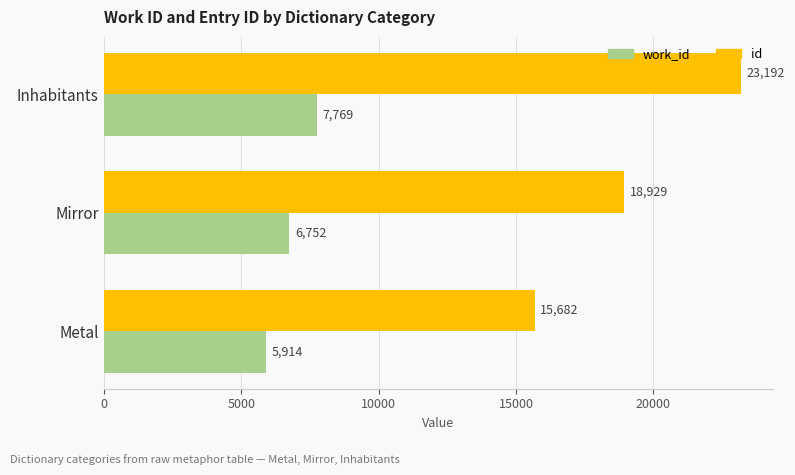

At which label is work_id closest to 6841?

Mirror